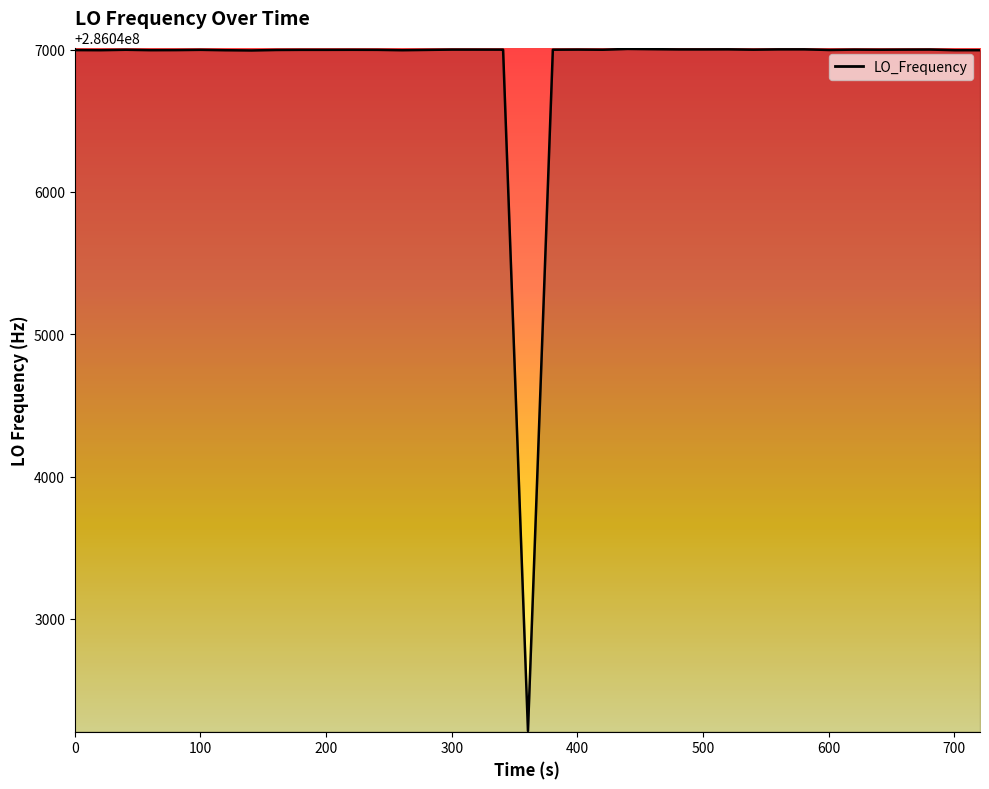

What is the difference between the maximum and minimum values?

4794.4